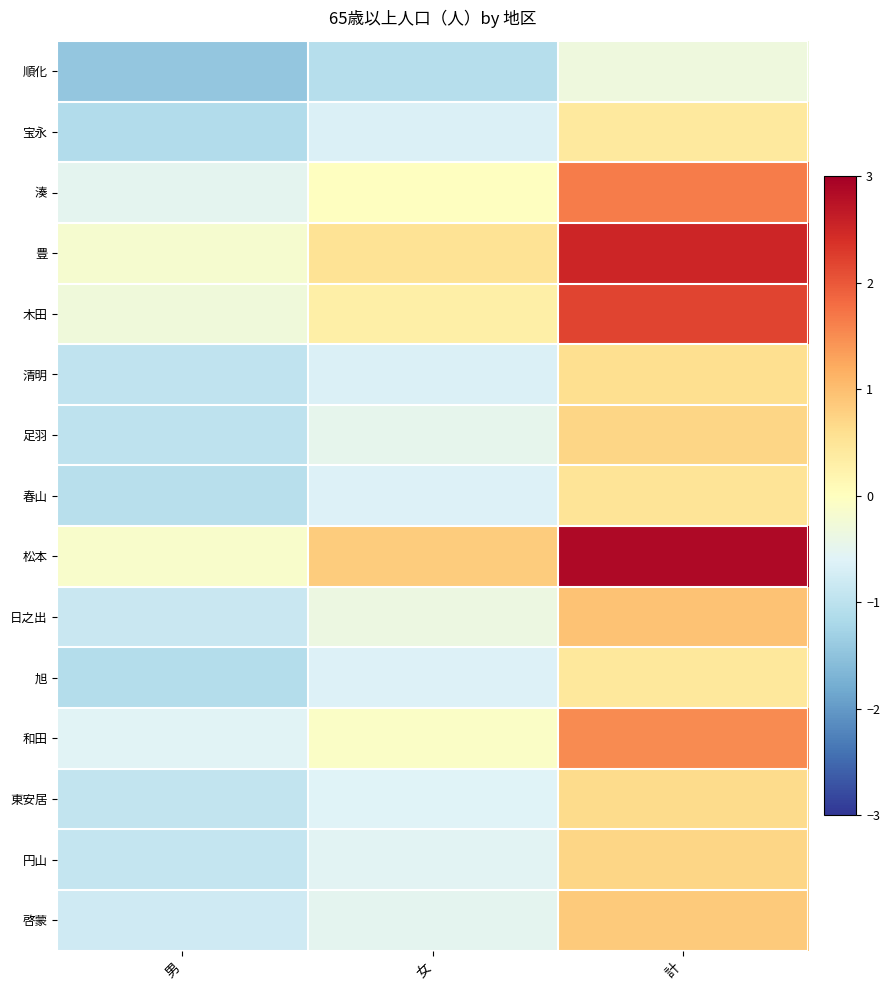

What is the spread (max minus min) of values at 計?

3.2